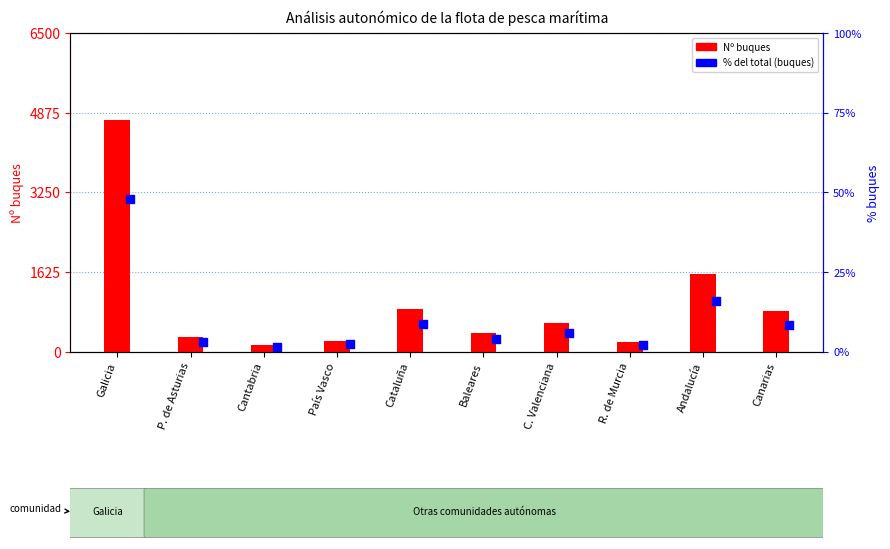

At how many categories does at least one series exceed 1219?

2